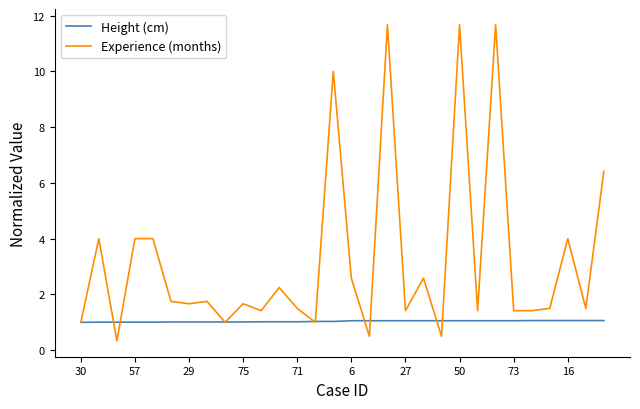

Rank the series by their average value, from lowest to highest.

Height (cm), Experience (months)